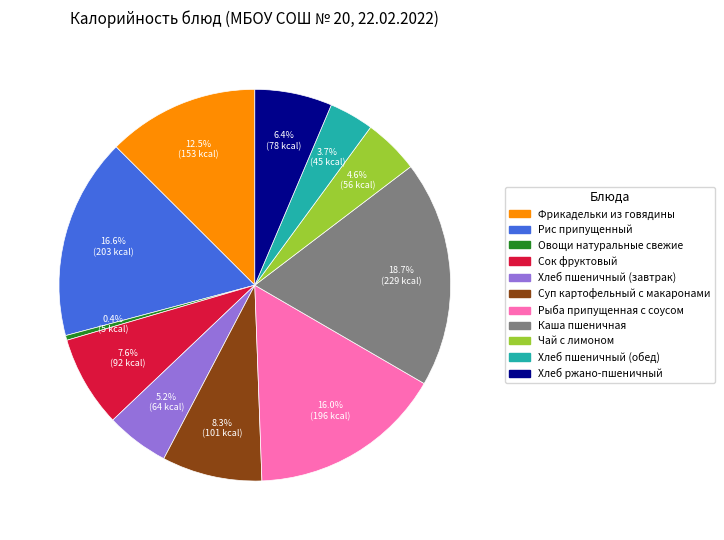

Approximately how many times larger is the value at Рис припущенный compared to Рыба припущенная с соусом?

1.0